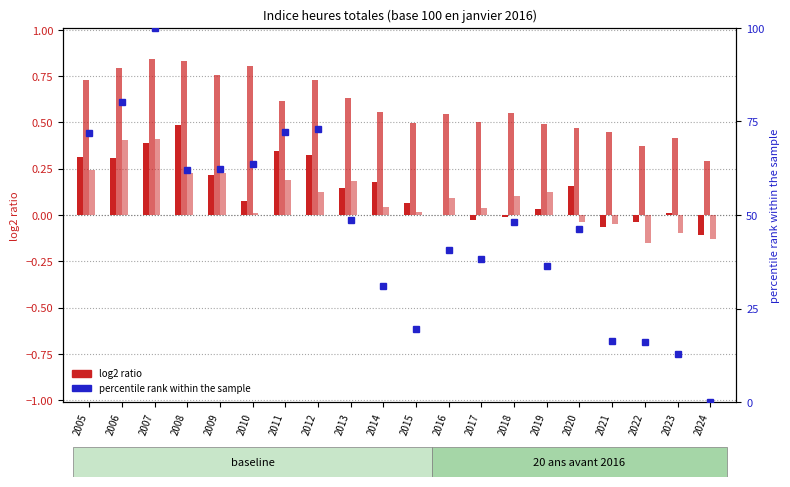

Are the bars horizontal?

No